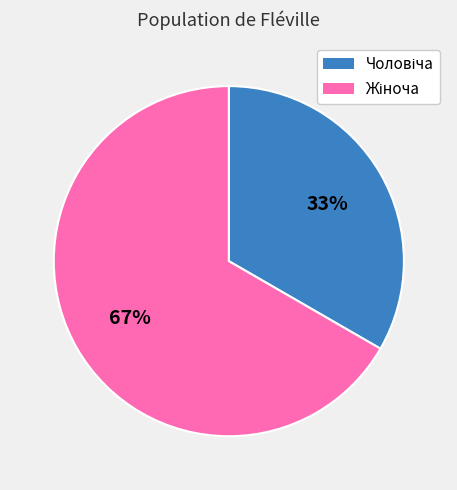

To the nearest percent, what is the average slice percentage?

50%